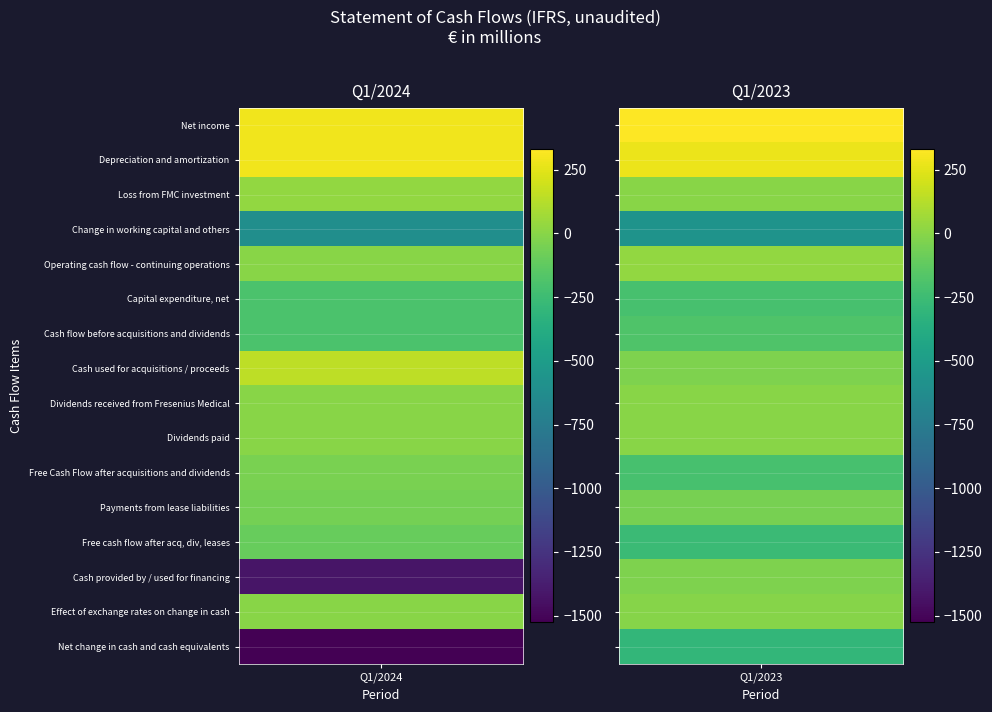

What is the difference between the maximum and minimum values in the Free Cash Flow after acquisitions and dividends series?

162